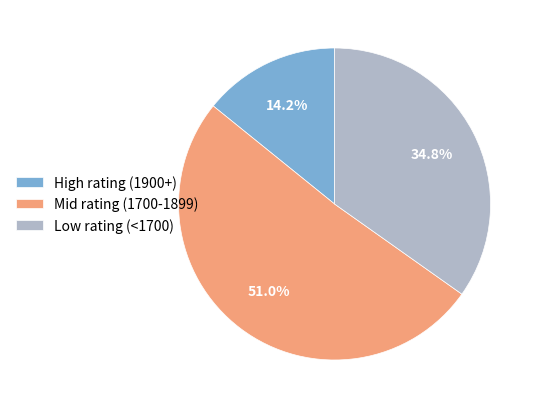

How many segments does this pie chart have?

3